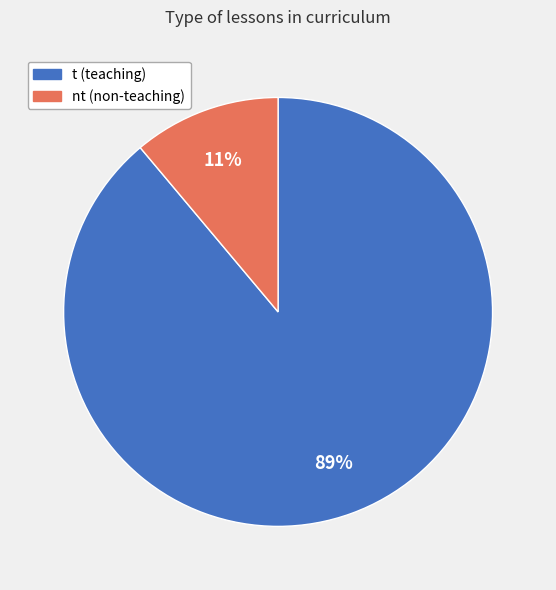

Rank the categories by value from highest to lowest.

t, nt